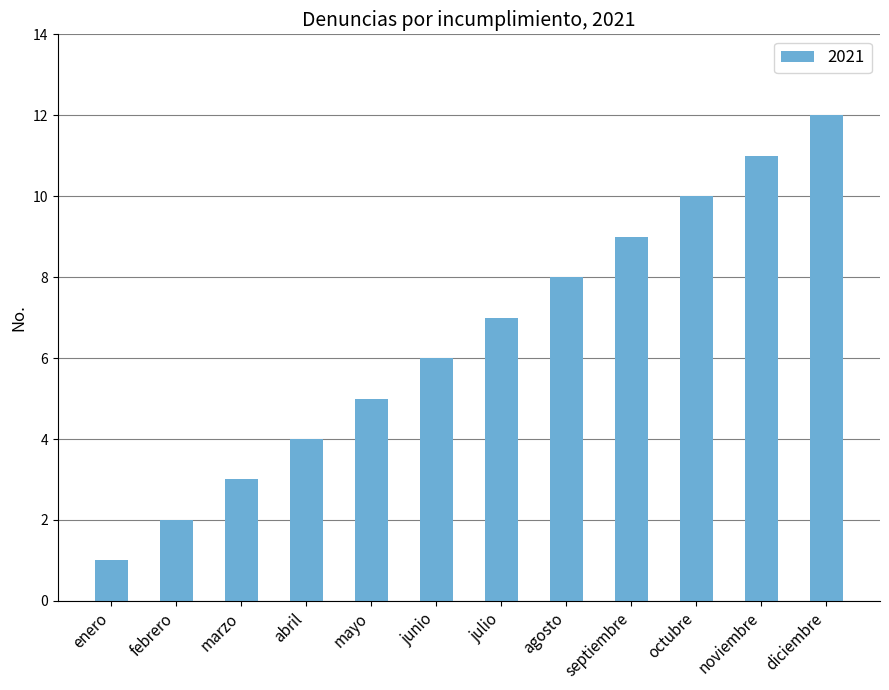

Rank the categories by value from highest to lowest.

diciembre, noviembre, octubre, septiembre, agosto, julio, junio, mayo, abril, marzo, febrero, enero